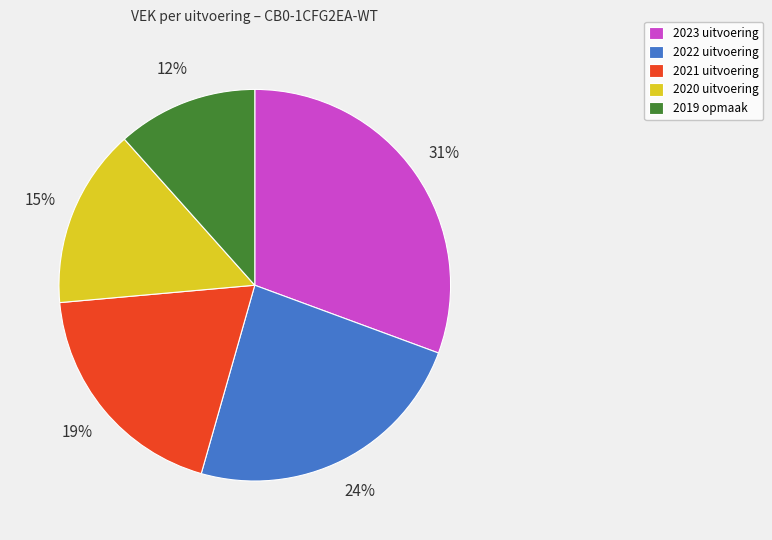

Which category has the smallest portion of the pie?

2019 opmaak